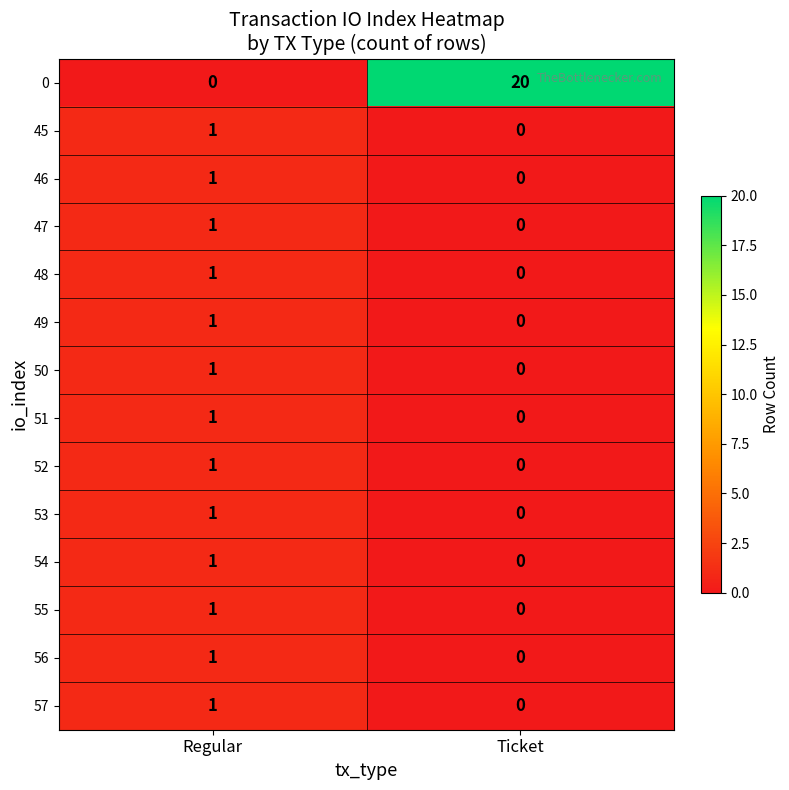

True or false: 49 has a value of 0 at Ticket.

True